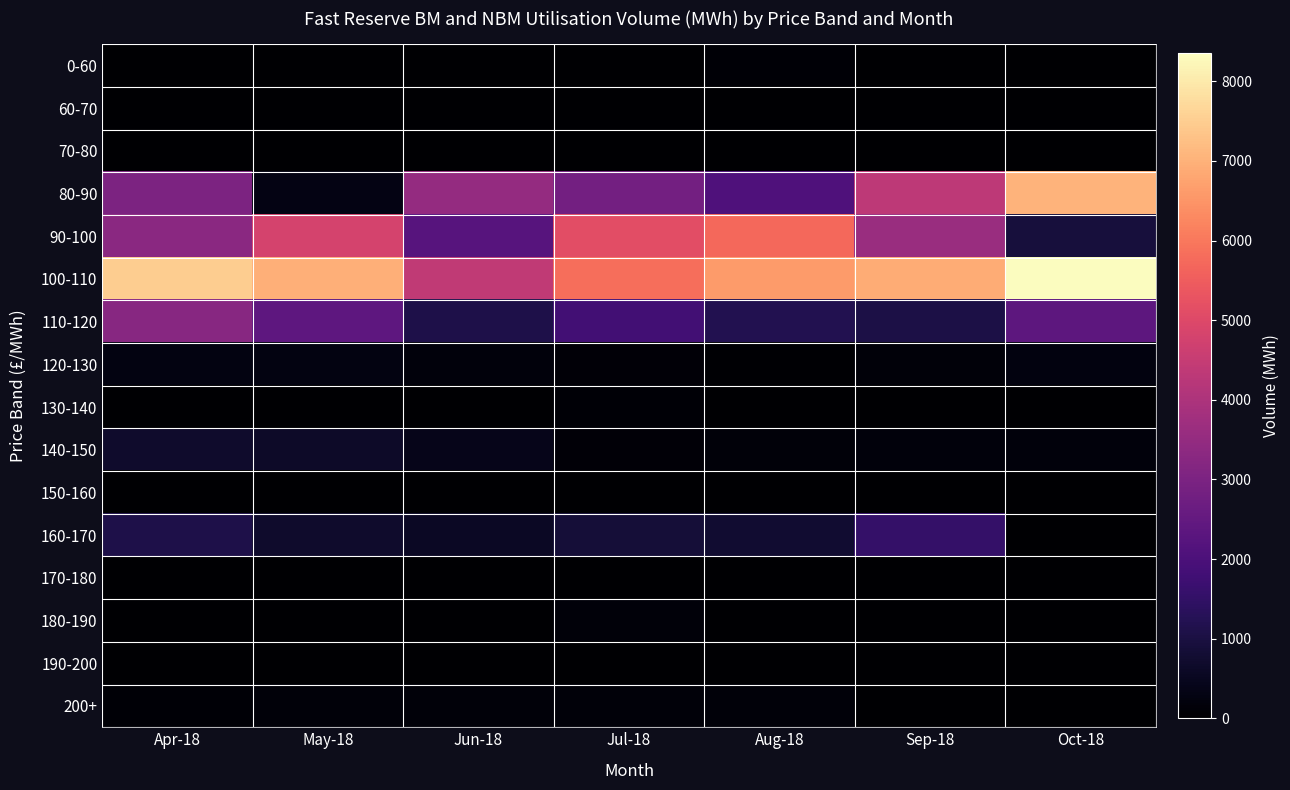

Reading right to left, extract all data points from this chart.

0-60: Oct-18=0.0	Sep-18=0.0	Aug-18=79.1	Jul-18=0.0	Jun-18=0.0	May-18=0.0	Apr-18=0.0
60-70: Oct-18=0.0	Sep-18=0.0	Aug-18=0.0	Jul-18=0.0	Jun-18=0.0	May-18=0.0	Apr-18=0.0
70-80: Oct-18=0.0	Sep-18=0.0	Aug-18=0.0	Jul-18=0.0	Jun-18=0.0	May-18=0.0	Apr-18=0.0
80-90: Oct-18=7045.8	Sep-18=4338.5	Aug-18=2083.9	Jul-18=2825.6	Jun-18=3501.7	May-18=296.3	Apr-18=3005.1
90-100: Oct-18=919.5	Sep-18=3620.5	Aug-18=5737.6	Jul-18=5138.2	Jun-18=2239.0	May-18=4798.2	Apr-18=3325.0
100-110: Oct-18=8355.9	Sep-18=6914.0	Aug-18=6618.9	Jul-18=5819.4	Jun-18=4404.9	May-18=6976.3	Apr-18=7501.8
110-120: Oct-18=2354.6	Sep-18=1052.3	Aug-18=1207.3	Jul-18=1824.5	Jun-18=1092.4	May-18=2412.4	Apr-18=3260.2
120-130: Oct-18=257.9	Sep-18=153.5	Aug-18=44.9	Jul-18=112.4	Jun-18=187.5	May-18=271.5	Apr-18=284.2
130-140: Oct-18=0.0	Sep-18=9.0	Aug-18=28.9	Jul-18=76.6	Jun-18=21.3	May-18=5.5	Apr-18=8.0
140-150: Oct-18=178.1	Sep-18=164.0	Aug-18=155.1	Jul-18=112.6	Jun-18=392.3	May-18=634.1	Apr-18=691.0
150-160: Oct-18=19.8	Sep-18=0.0	Aug-18=0.0	Jul-18=10.0	Jun-18=0.0	May-18=0.0	Apr-18=0.0
160-170: Oct-18=0.0	Sep-18=1540.5	Aug-18=763.7	Jul-18=849.3	Jun-18=584.1	May-18=699.7	Apr-18=1106.4
170-180: Oct-18=0.0	Sep-18=0.0	Aug-18=0.0	Jul-18=0.0	Jun-18=0.0	May-18=0.0	Apr-18=0.0
180-190: Oct-18=0.0	Sep-18=0.0	Aug-18=0.0	Jul-18=131.3	Jun-18=11.7	May-18=28.1	Apr-18=0.0
190-200: Oct-18=0.0	Sep-18=0.0	Aug-18=0.0	Jul-18=0.0	Jun-18=0.0	May-18=0.0	Apr-18=0.0
200+: Oct-18=0.0	Sep-18=0.0	Aug-18=141.4	Jul-18=136.2	Jun-18=155.3	May-18=134.9	Apr-18=90.2